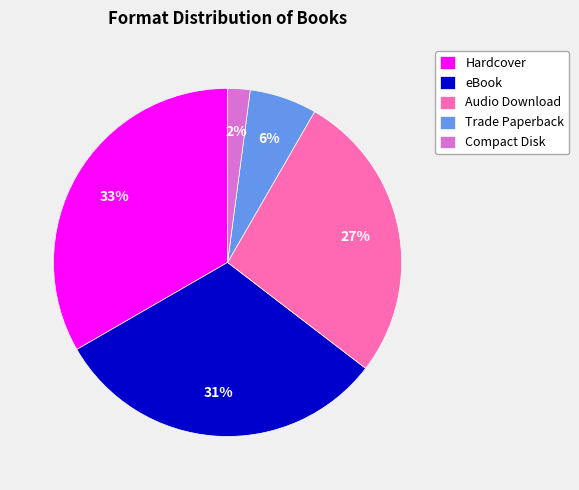

Which has a higher value, eBook or Hardcover?

Hardcover